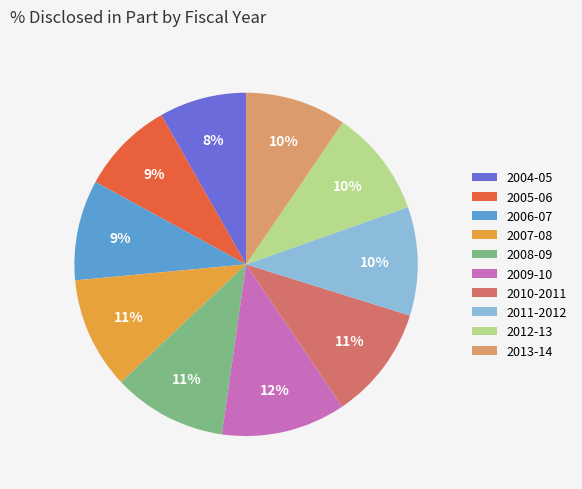

Is the sum of 2007-08 and 2009-10 greater than half?

No